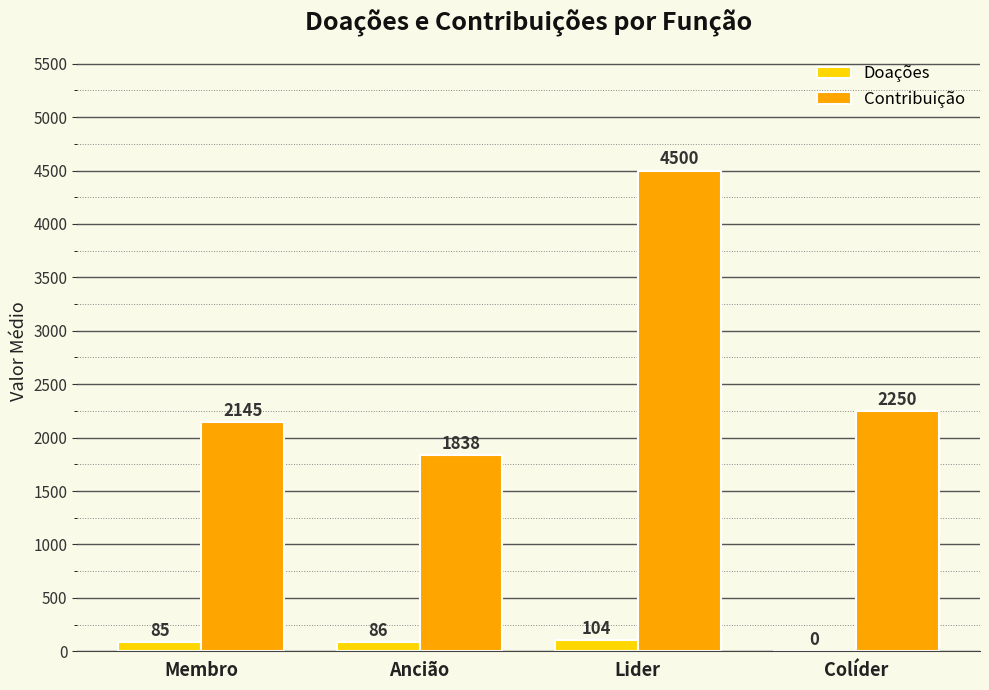

Where is Doações nearest to the value 52?

Membro